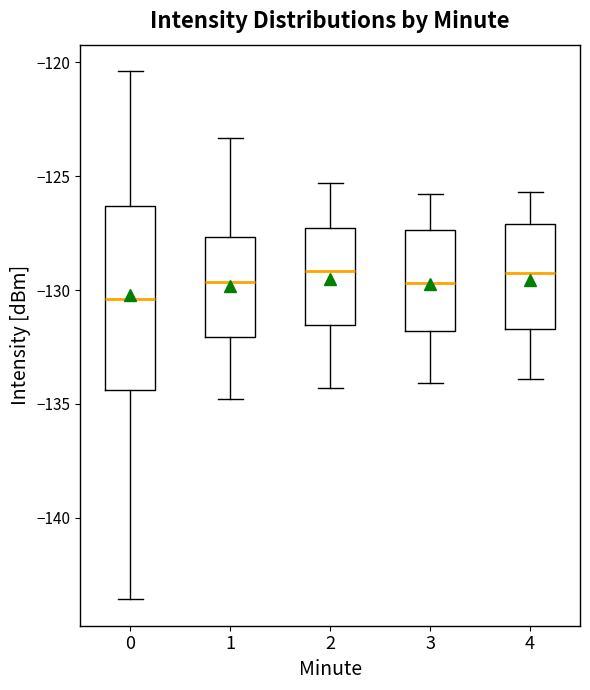

Where does the lower whisker of the box at x = 3 end on the y-axis? The values are not printed on the chart, so give them approximately, as read against the axis.

-134.0